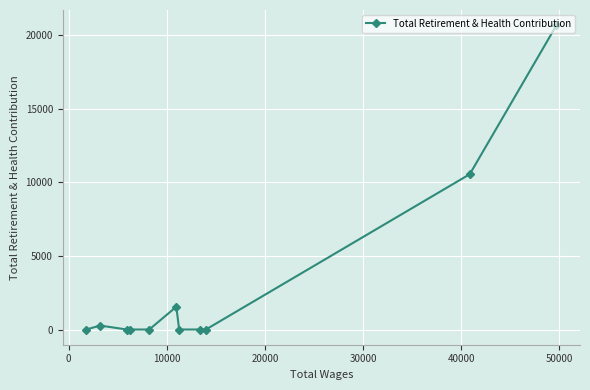

How many lines are shown in the chart?

1